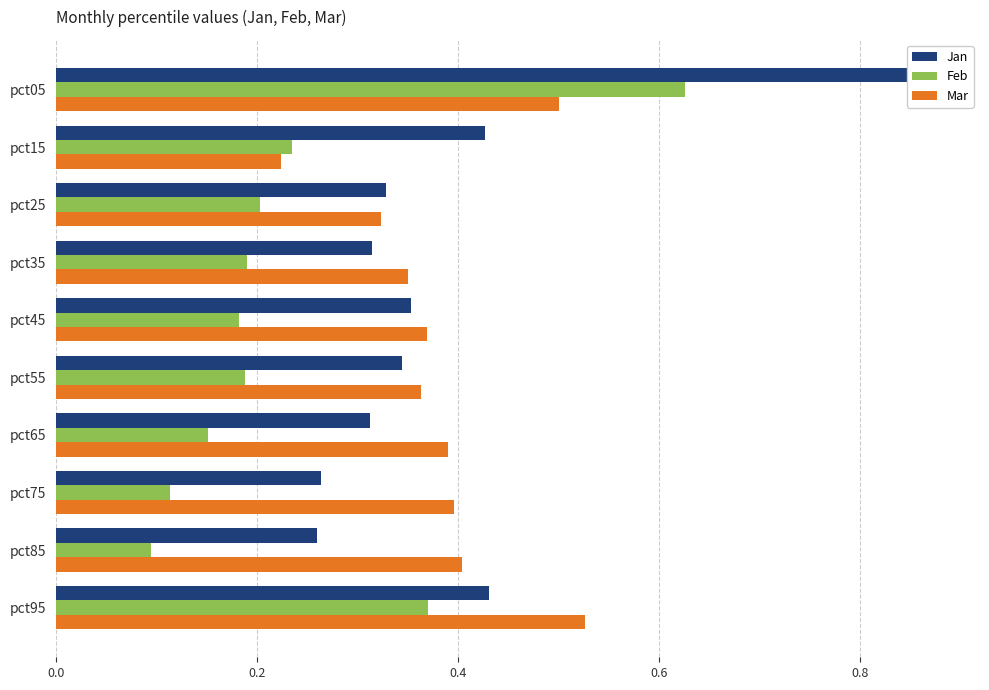

Reading left to right, transcribe all the data shown in this chart.

Jan: 0.9	0.4	0.3	0.3	0.4	0.3	0.3	0.3	0.3	0.4
Feb: 0.6	0.2	0.2	0.2	0.2	0.2	0.2	0.1	0.1	0.4
Mar: 0.5	0.2	0.3	0.3	0.4	0.4	0.4	0.4	0.4	0.5